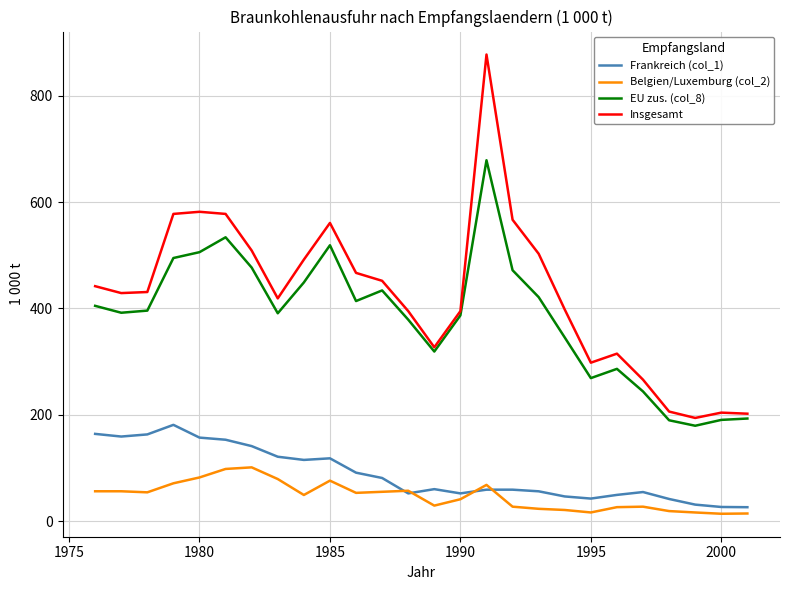

True or false: Belgien/Luxemburg (col_2) and Insgesamt cross at least once.

False